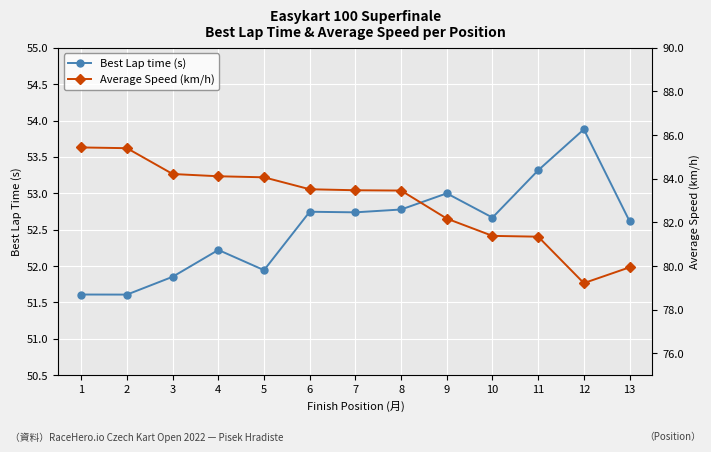

Which category has the lowest value across all series?

2